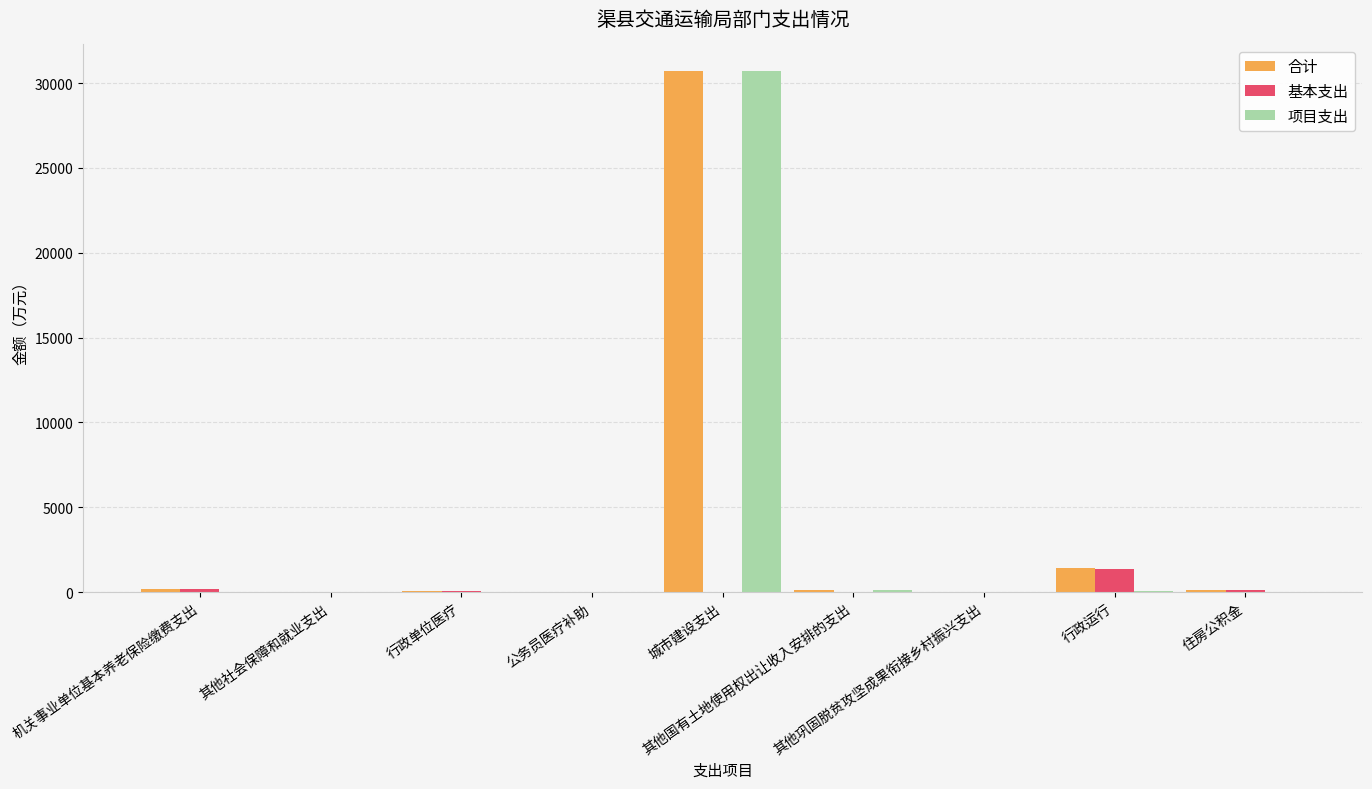

Is it true that 基本支出 equals 6.1 at 公务员医疗补助?

True